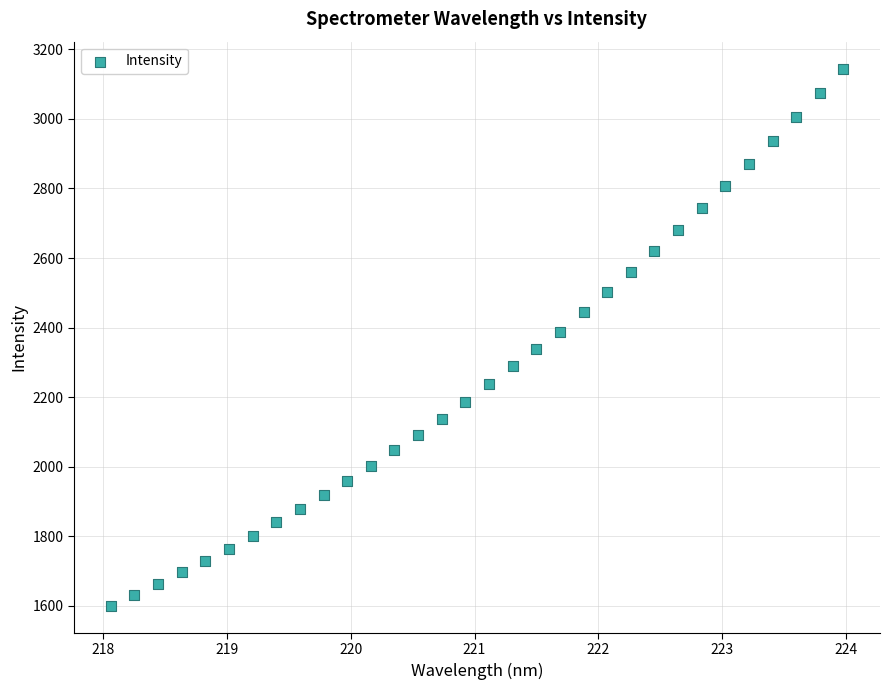

What is the range of Y values (max minus min)?

1544.6